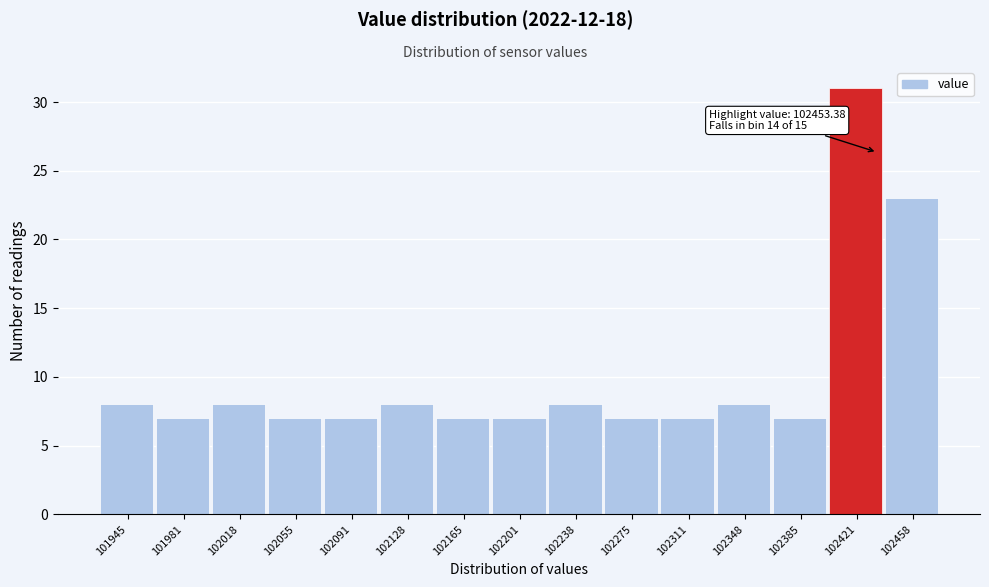

Reading left to right, what are all the values shown in this chart?

8	7	8	7	7	8	7	7	8	7	7	8	7	31	23